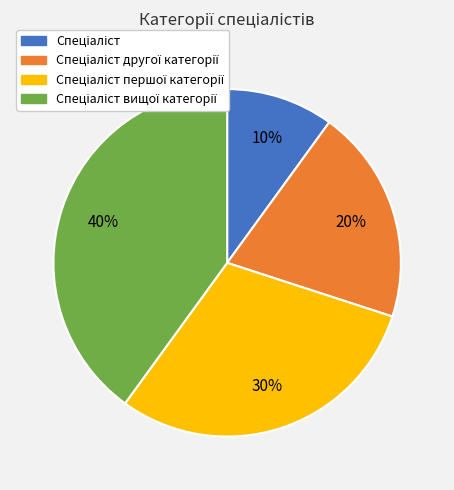

To the nearest percent, what is the average slice percentage?

25%